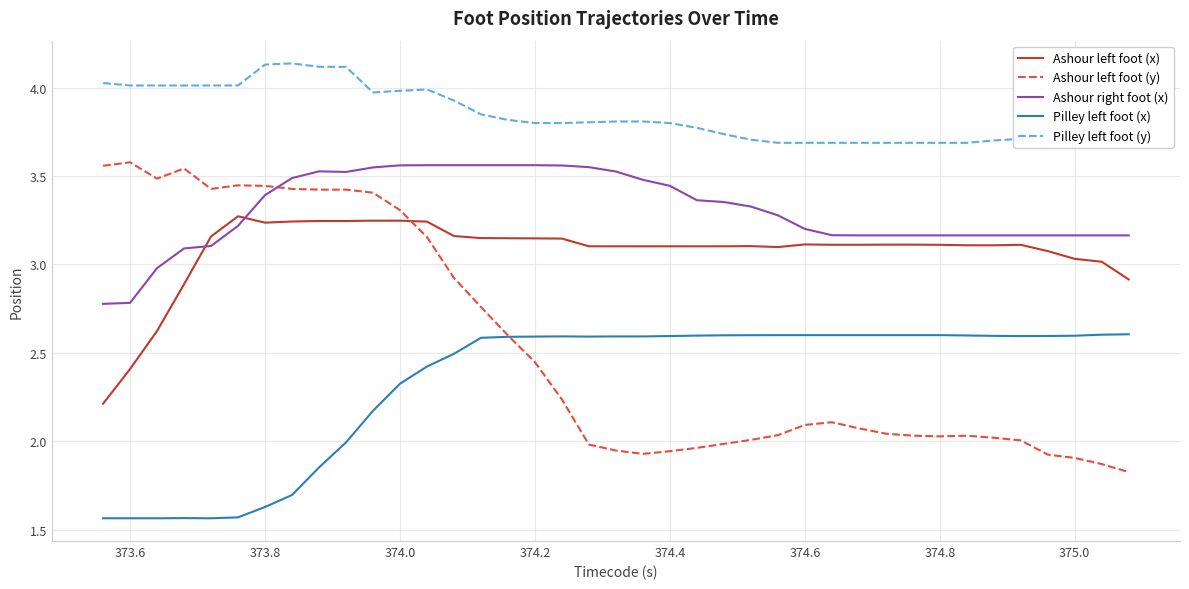

True or false: Pilley left foot (y) and Ashour right foot (x) intersect in this chart.

False